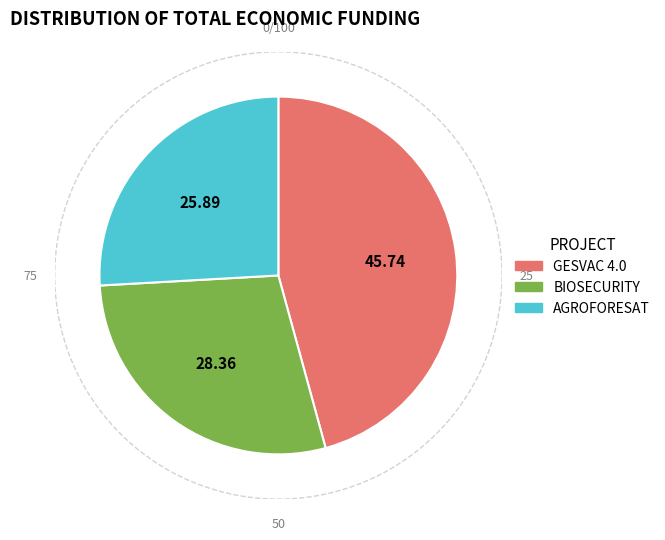

To the nearest percent, what is the difference between the largest and smallest slice percentages?

20%